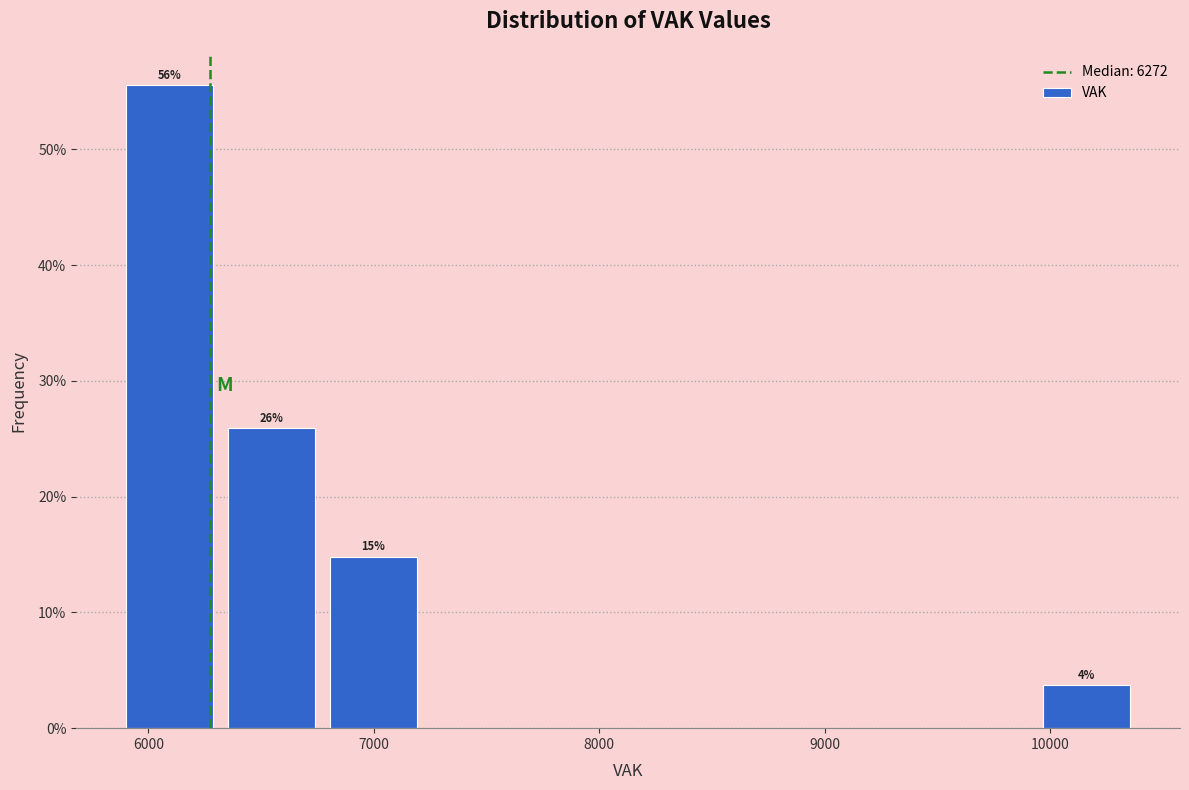

Which range on the x-axis has the tallest bar?

5900 to 6300